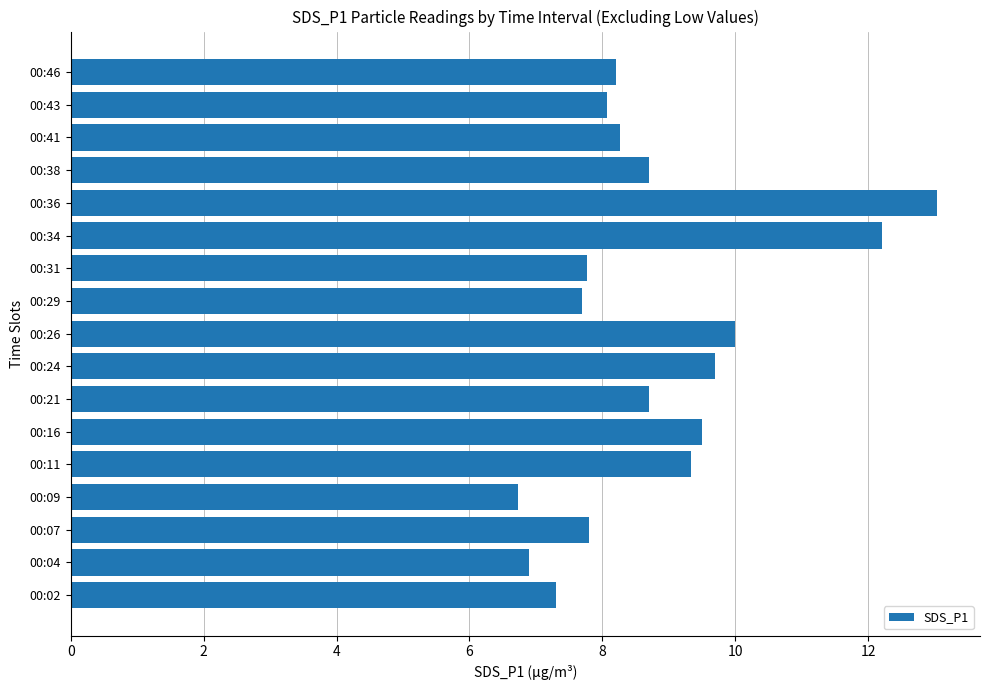

What is the average value?

8.8